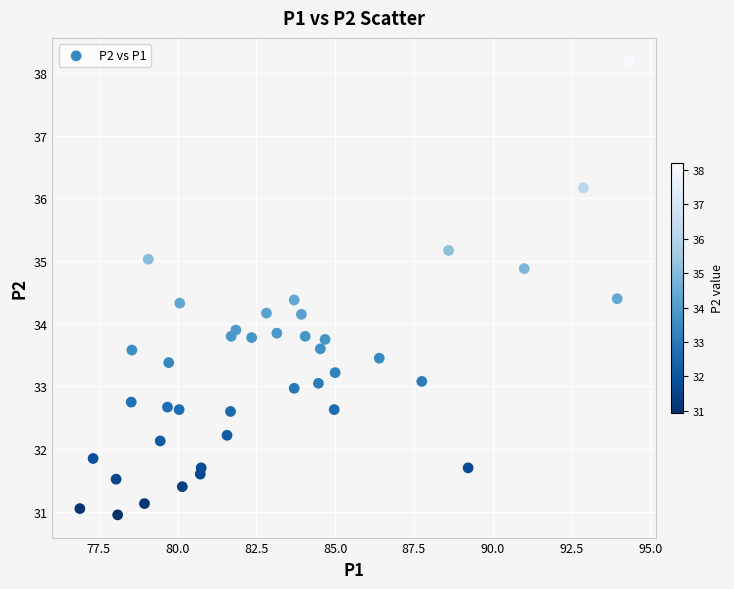

What is the range of X values (max minus min)?

17.4